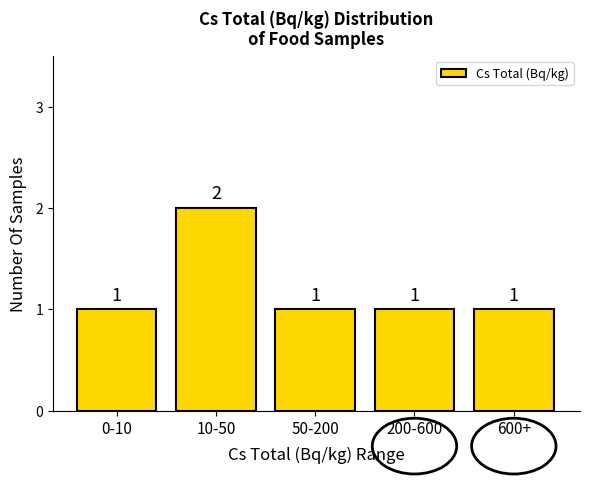

Reading left to right, list all the values displayed in this chart.

1	2	1	1	1